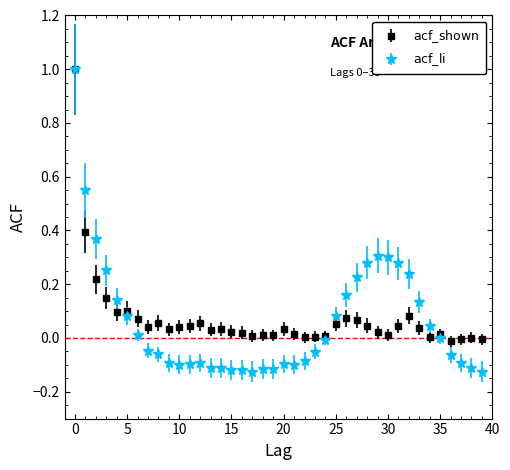

What is the maximum value shown in the chart?

1.0